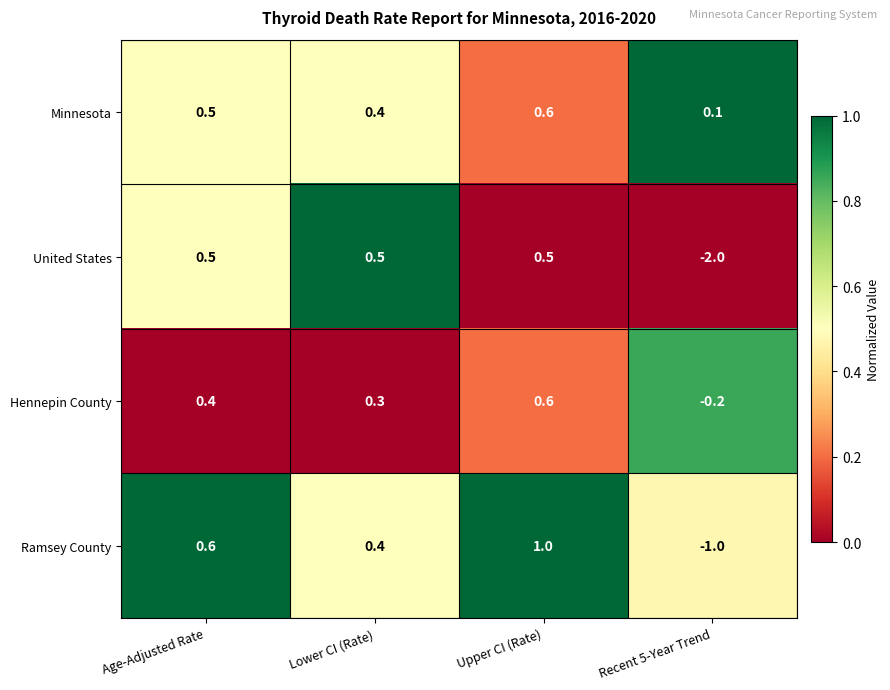

Rank the categories by Hennepin County value from highest to lowest.

Upper CI (Rate), Age-Adjusted Rate, Lower CI (Rate), Recent 5-Year Trend